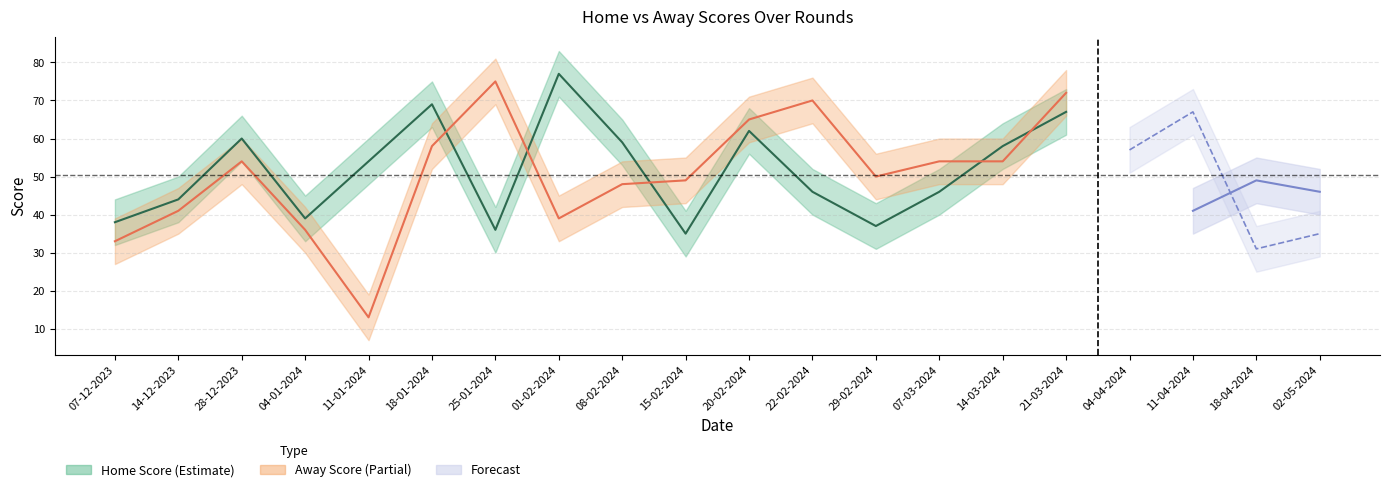

Where is the data nearest to the value 44?

1